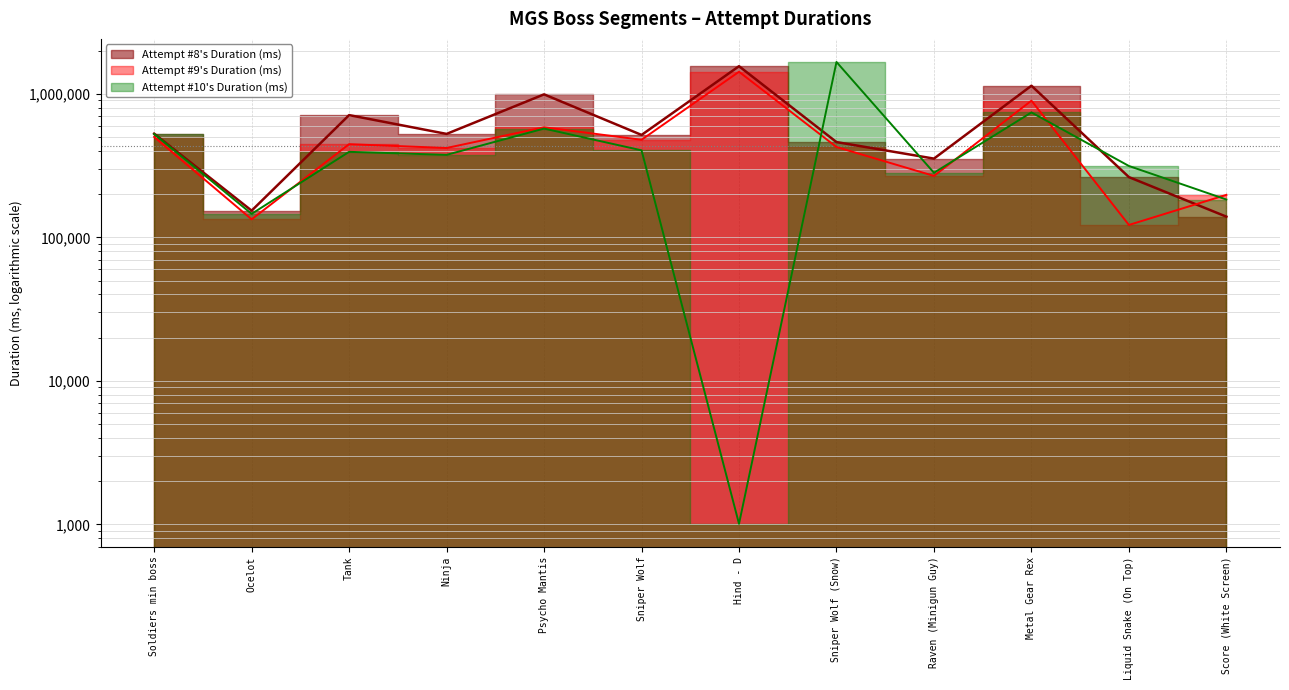

List the series in order of their overall mean, highest first.

Attempt #8's Duration (ms), Attempt #9's Duration (ms), Attempt #10's Duration (ms)